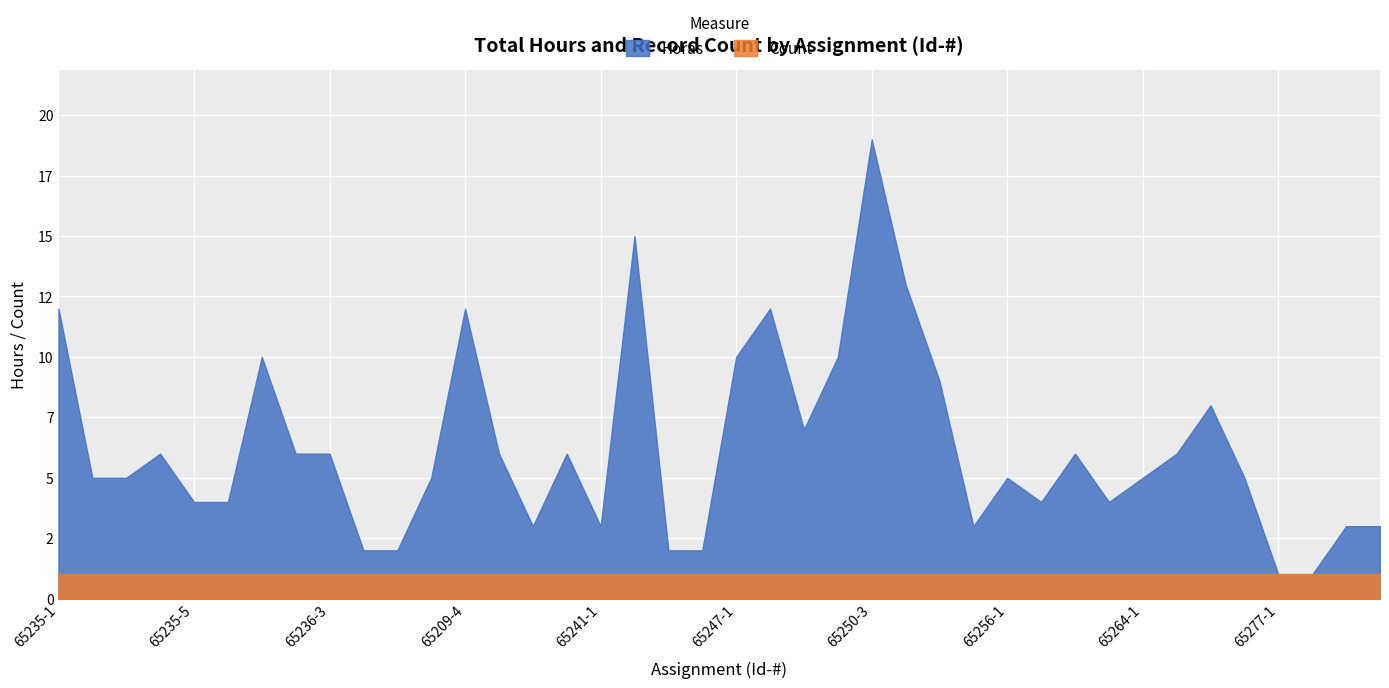

True or false: Horas and Count cross at least once.

False